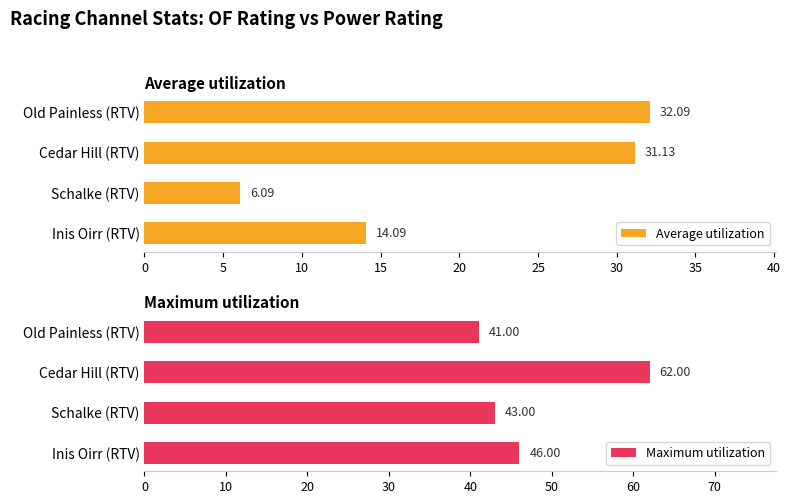

Are the bars horizontal?

Yes